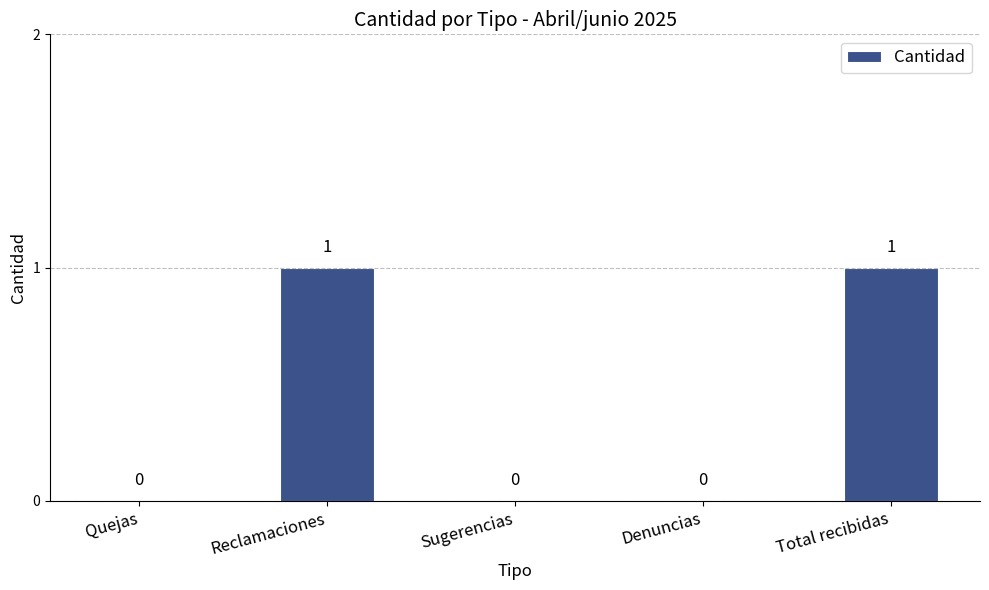

True or false: the data shows 0 at Reclamaciones.

False